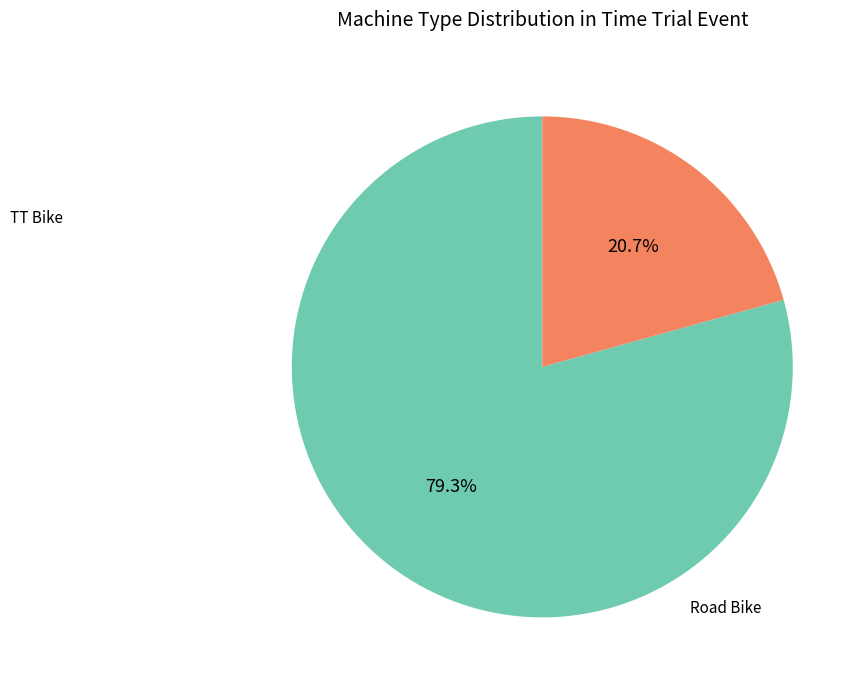

How many segments does this pie chart have?

2